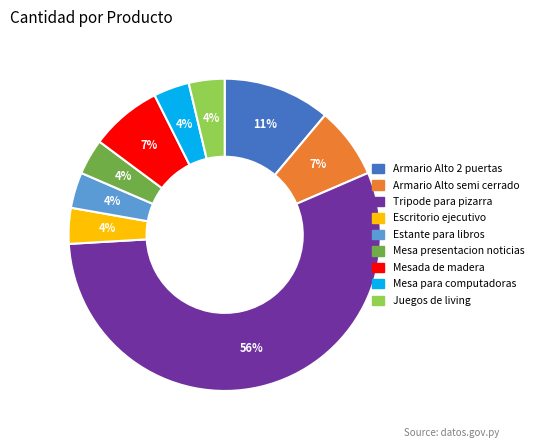

To the nearest percent, what percentage of the pie is Armario Alto 2 puertas?

11%